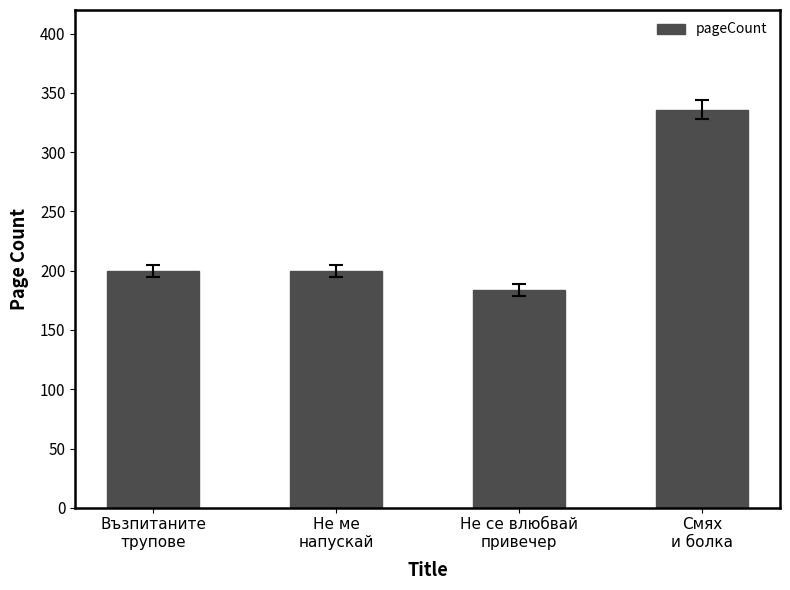

Count the values in the range 200 to 336.

3